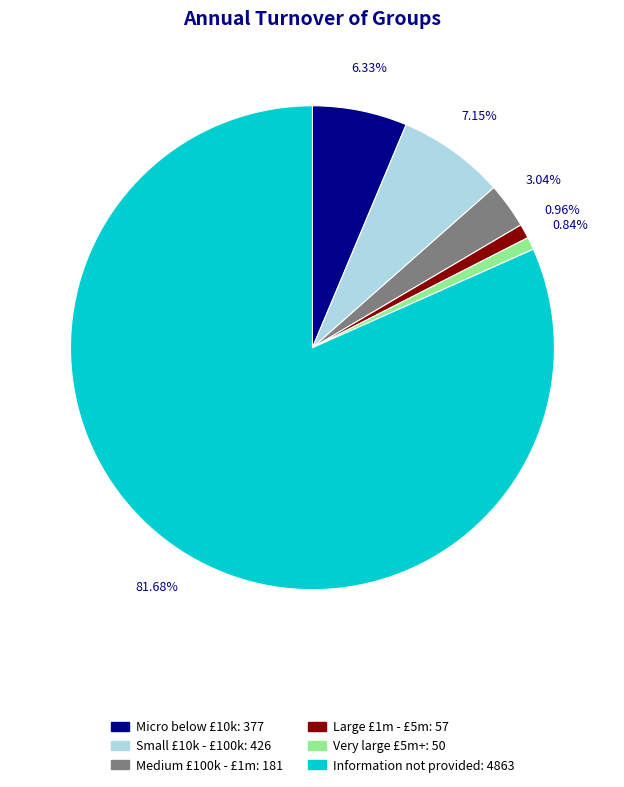

What percentage is the Large £1m - £5m slice, to the nearest percent?

1%